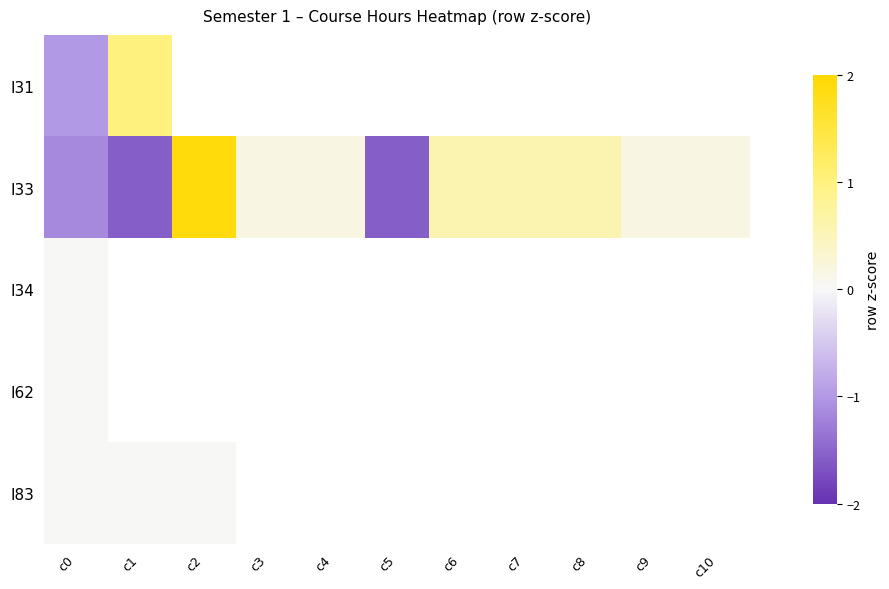

How many values in the I33 series are below 0?

3